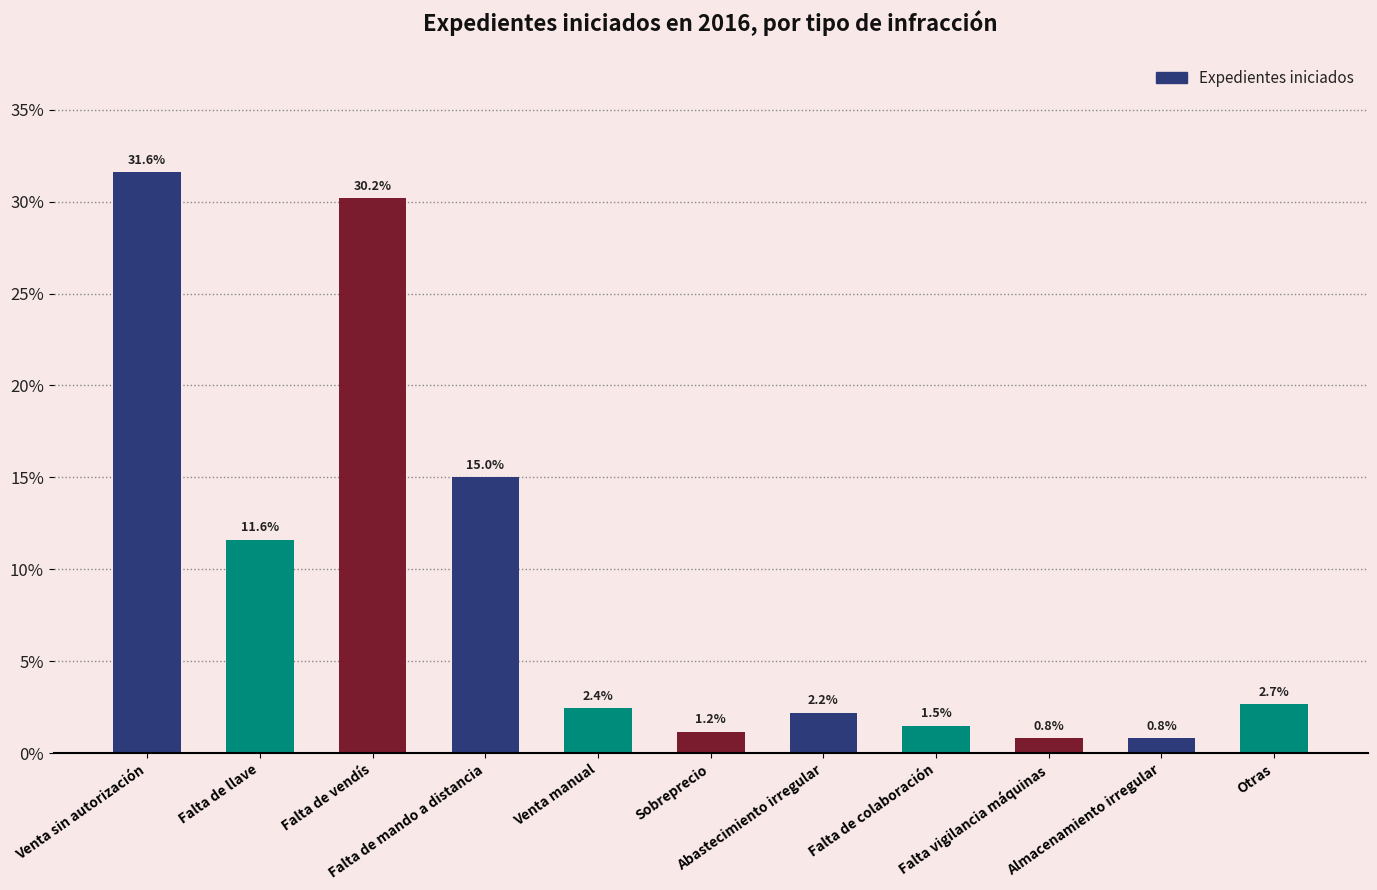

What is the sum of the values at Venta sin autorización and Abastecimiento irregular?

33.8